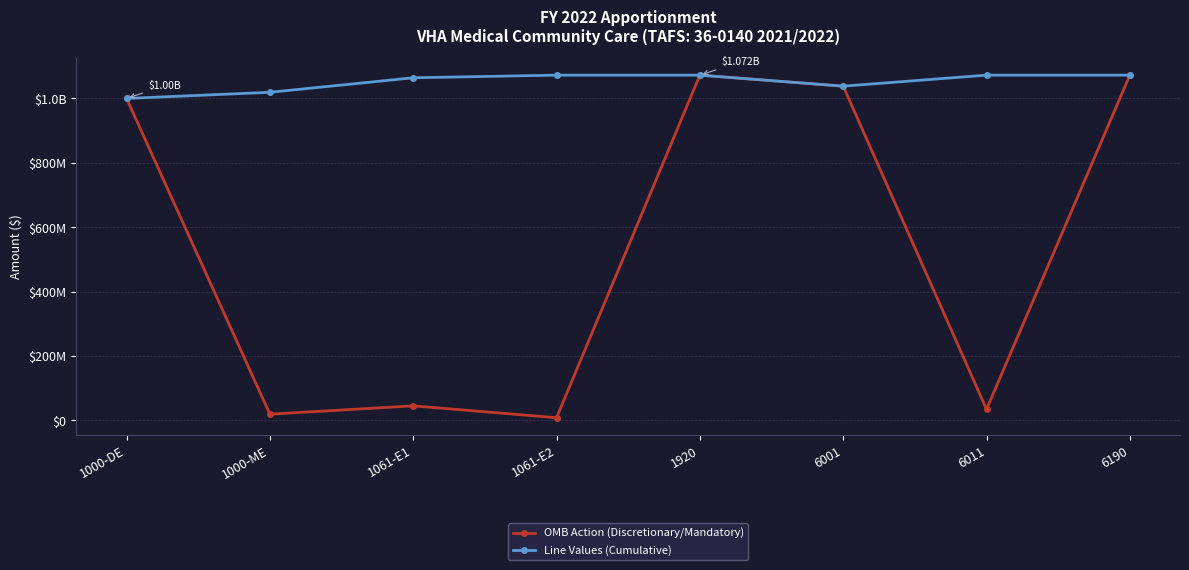

True or false: OMB Action (Discretionary/Mandatory) has more than 2 interior local peaks.

False